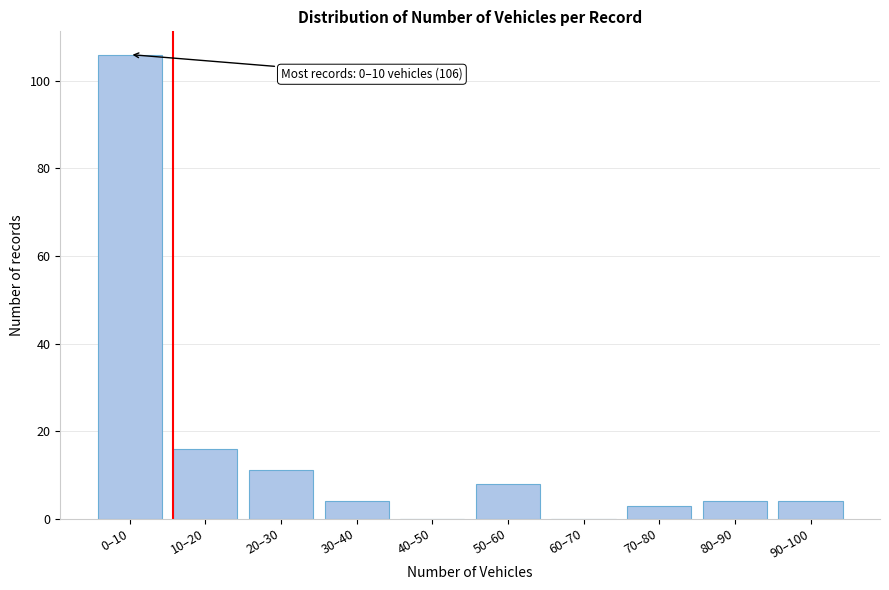

Reading right to left, list all the values displayed in this chart.

90–100=4	80–90=4	70–80=3	60–70=0	50–60=8	40–50=0	30–40=4	20–30=11	10–20=16	0–10=106